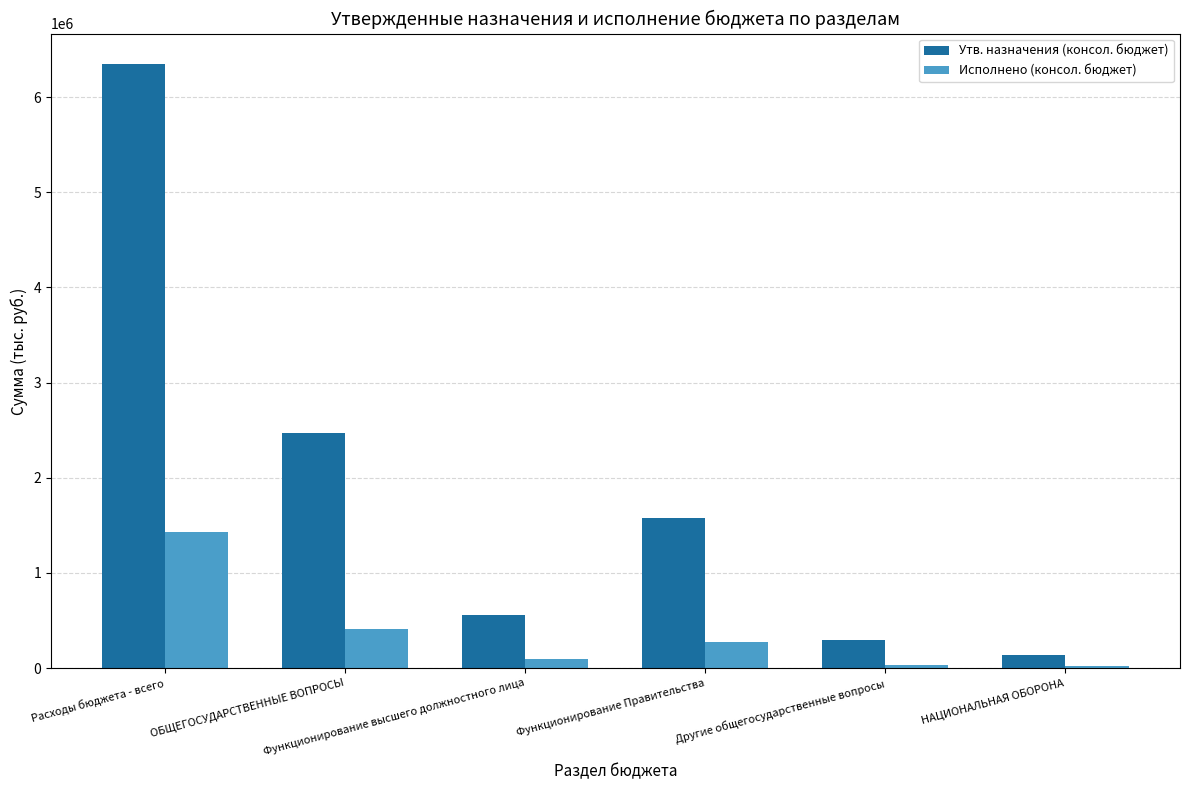

What is the average value of the Утв. назначения (консол. бюджет) series?

1898181.9